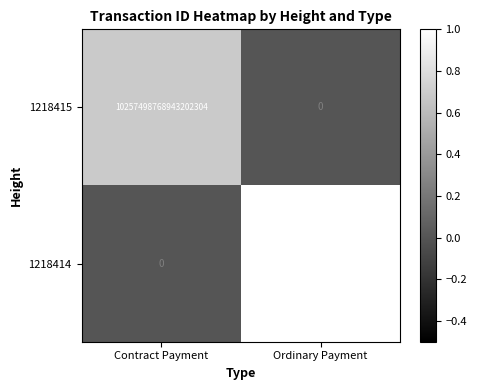

Which series has the largest total across all categories?

1218414